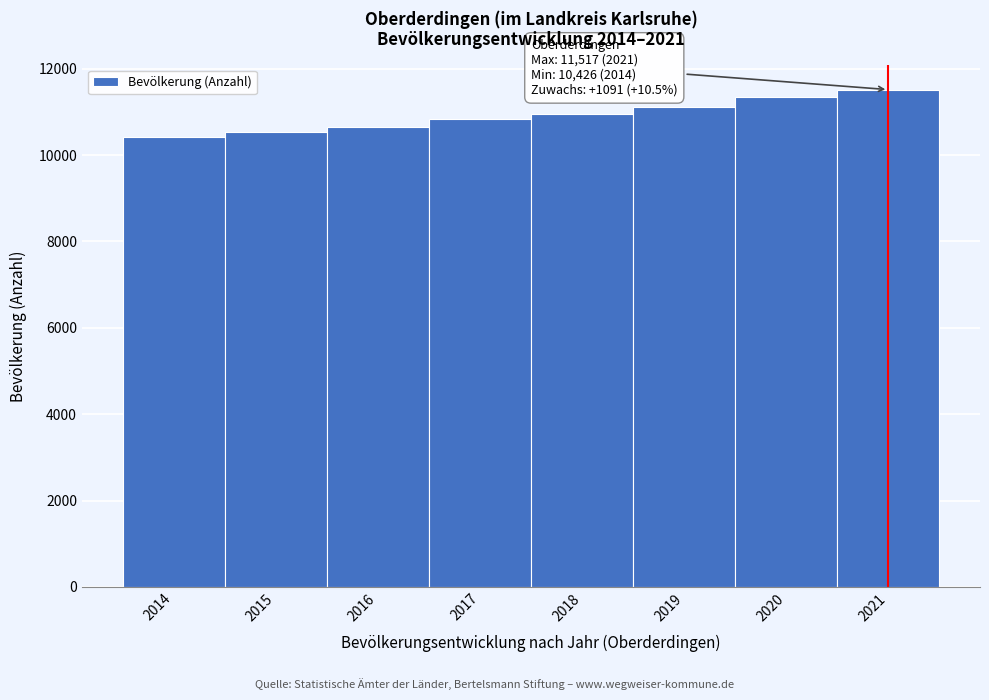

Reading left to right, list all the values displayed in this chart.

2014=10426	2015=10540	2016=10647	2017=10839	2018=10948	2019=11119	2020=11344	2021=11517